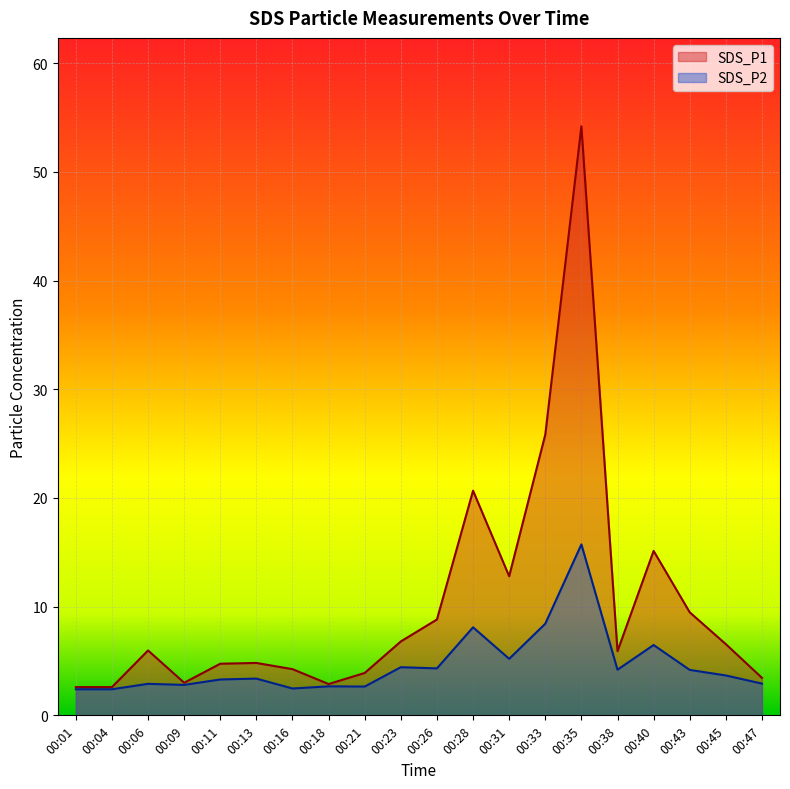

True or false: SDS_P1 and SDS_P2 intersect in this chart.

False